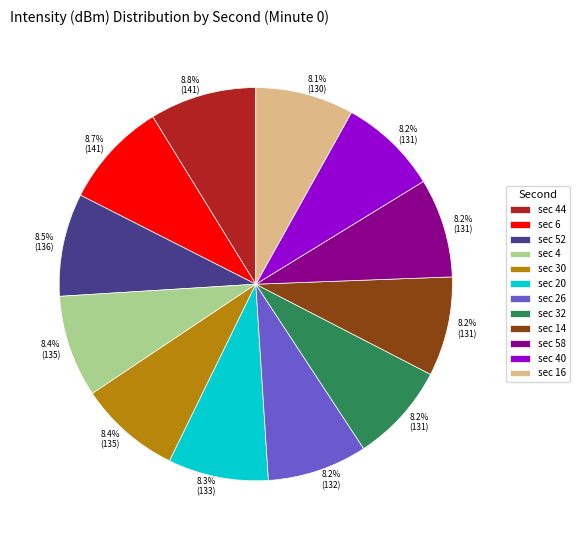

Is there any slice that represents more than half of the pie?

No